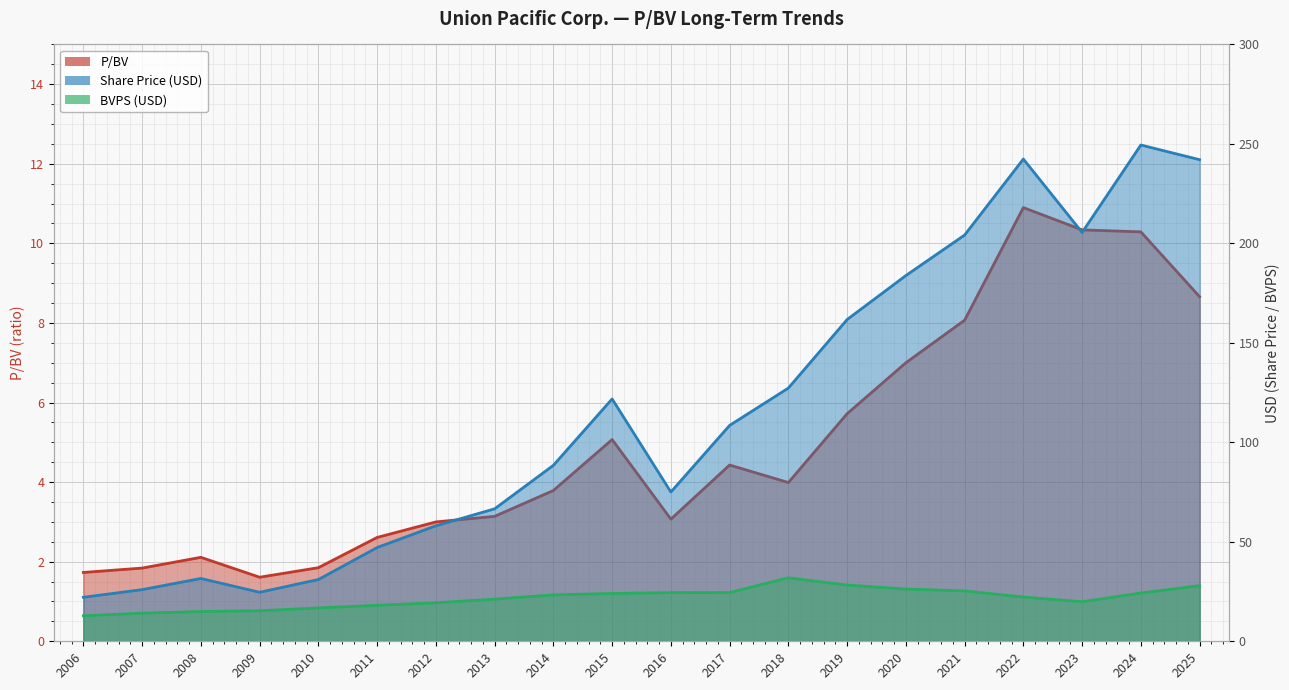

Where is P/BV nearest to the value 6?

2019